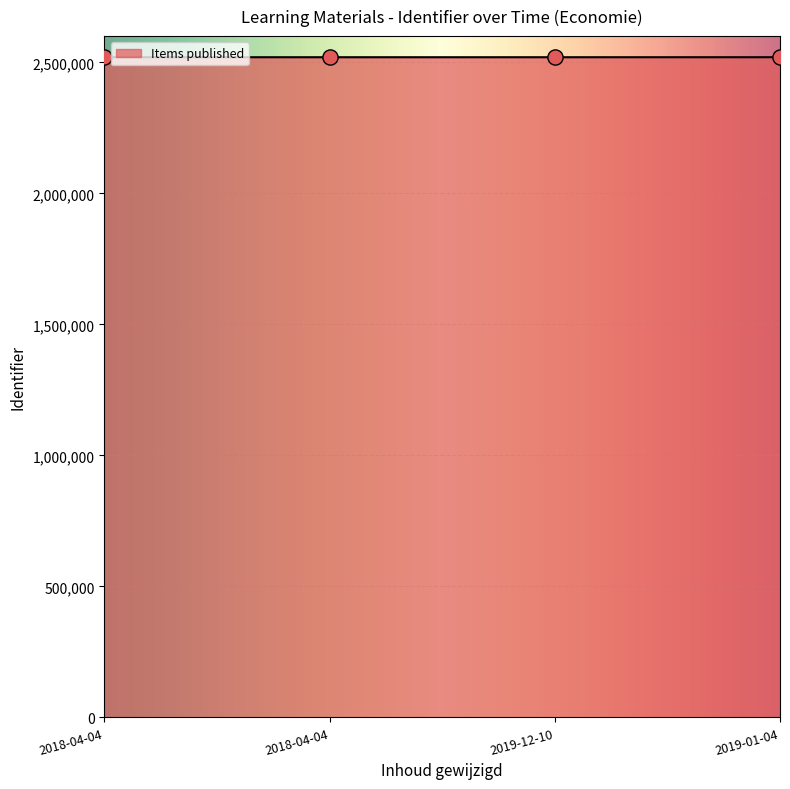

Between 2019-12-10 and 2019-01-04, which is larger?

2019-01-04